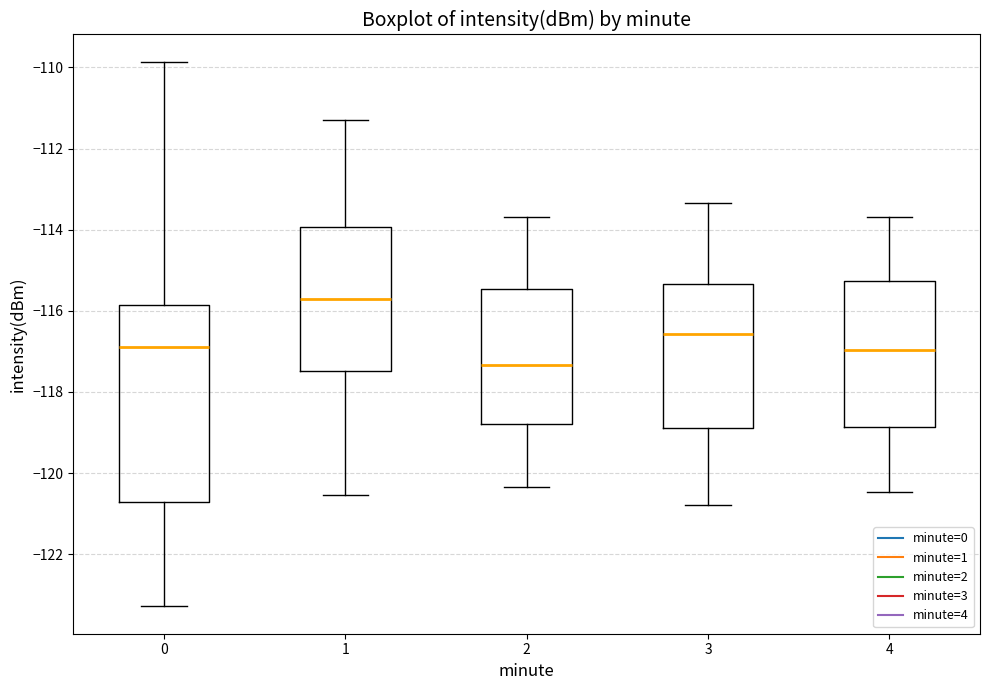

Reading left to right, transcribe this box plot: for each box, give where its median line is, the range the box spans, and where its two whiskers end, as read against the y-axis. The values are not printed on the chart, so give them approximately, as read against the axis.

0: median -116.8, box -120.8 to -115.8, whiskers -123.2 to -109.8
1: median -115.8, box -117.4 to -114.0, whiskers -120.6 to -111.2
2: median -117.4, box -118.8 to -115.4, whiskers -120.4 to -113.6
3: median -116.6, box -118.8 to -115.4, whiskers -120.8 to -113.4
4: median -117.0, box -118.8 to -115.2, whiskers -120.4 to -113.6